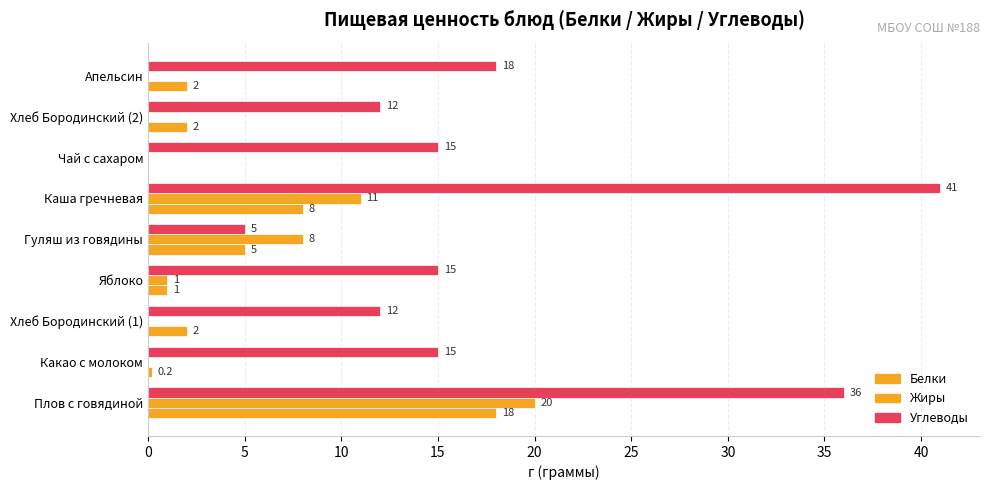

How many values in Жиры are above zero?

4